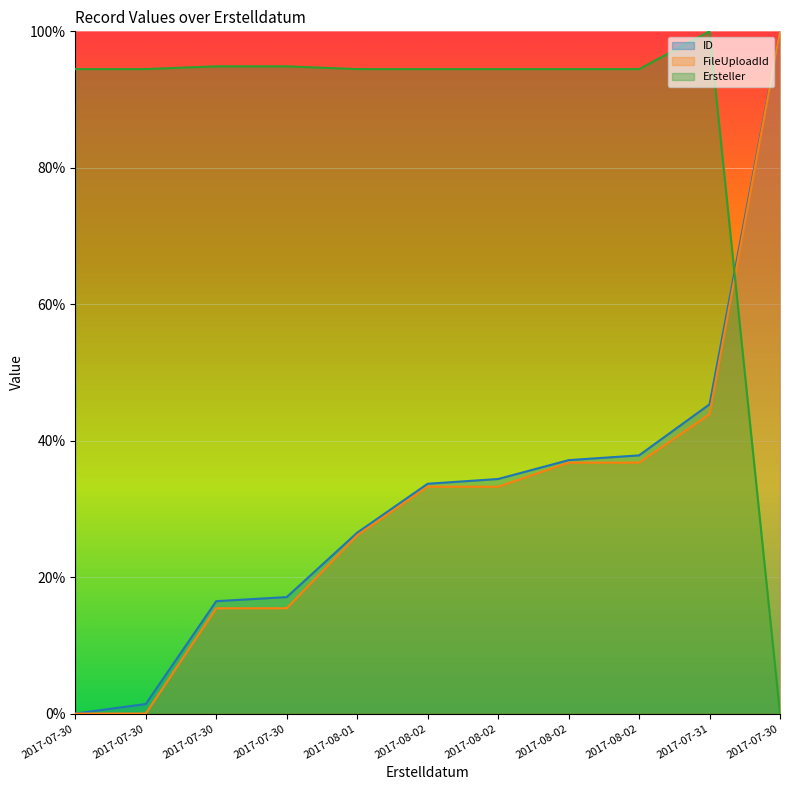

How many lines are shown in the chart?

3